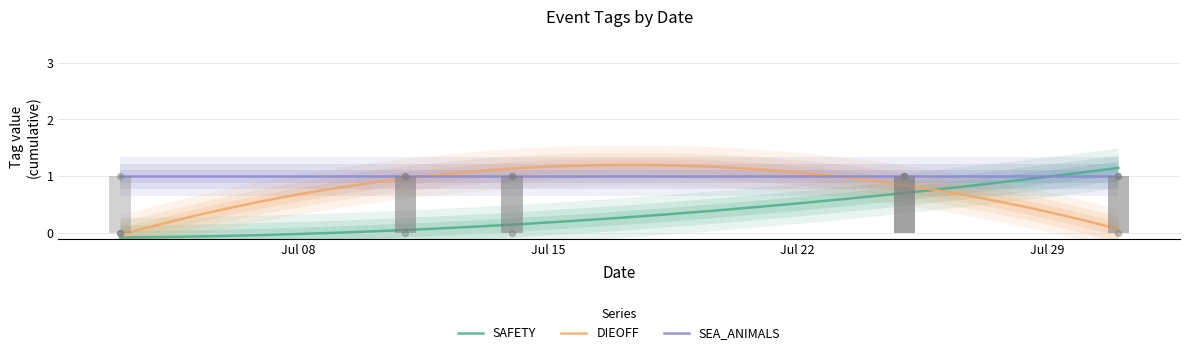

What is the total value across all series at 2024-07-31?

2